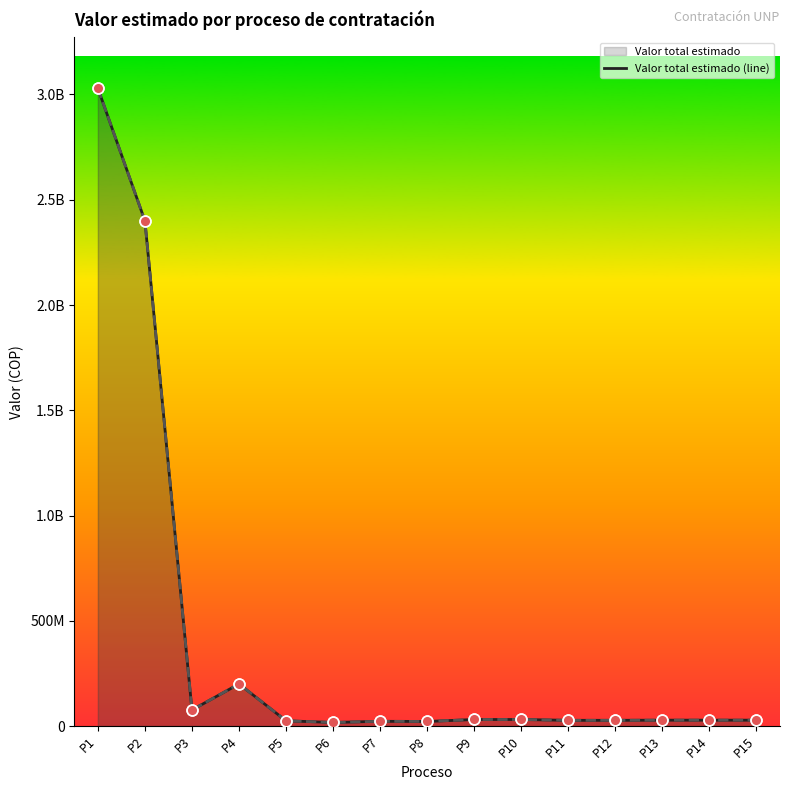

What is the total value across all series at P11?

54568800